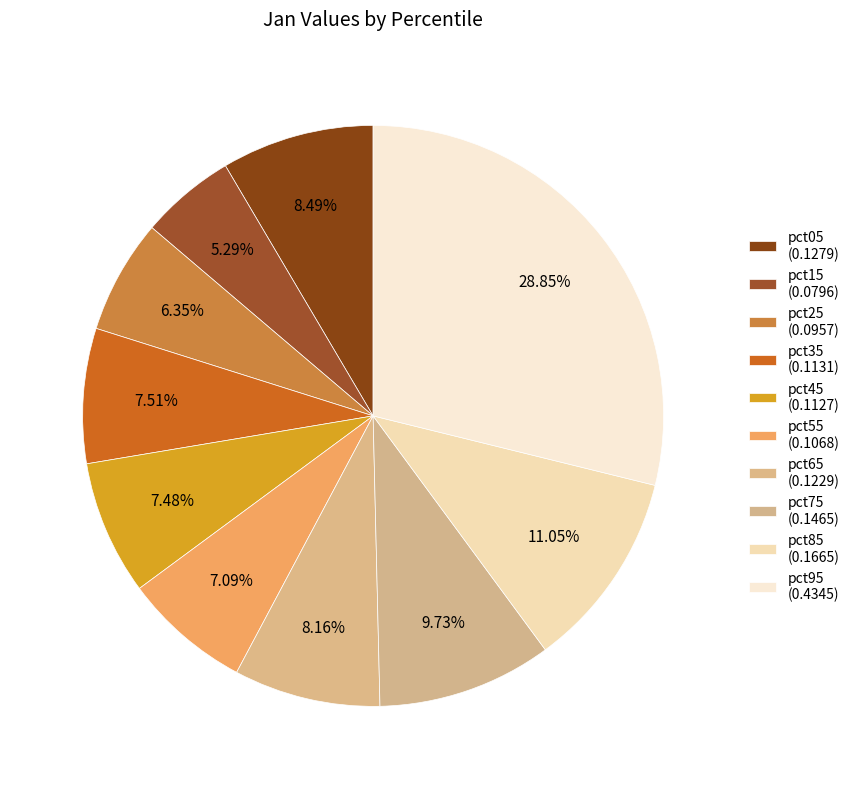

What portion of the pie excludes pct05?

91.5%